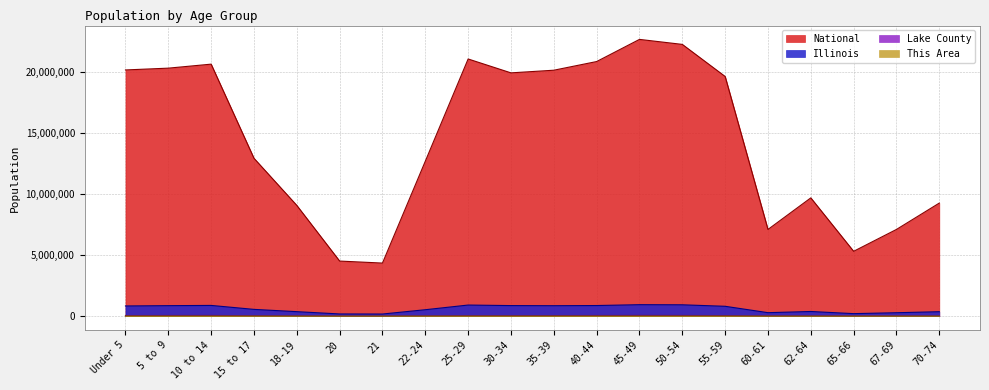

Which series has the widest spread of values?

National